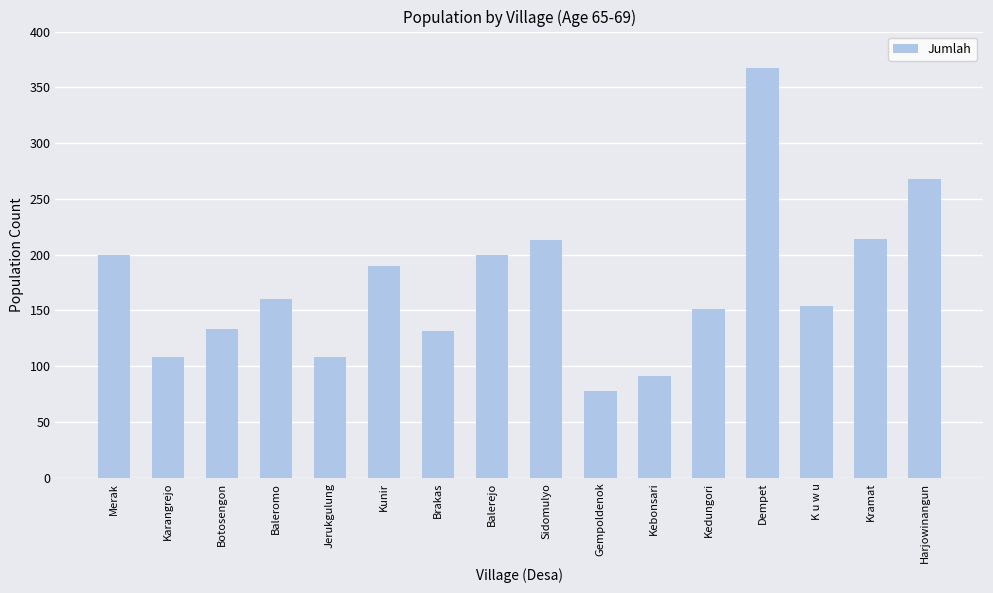

Does the chart contain any negative values?

No